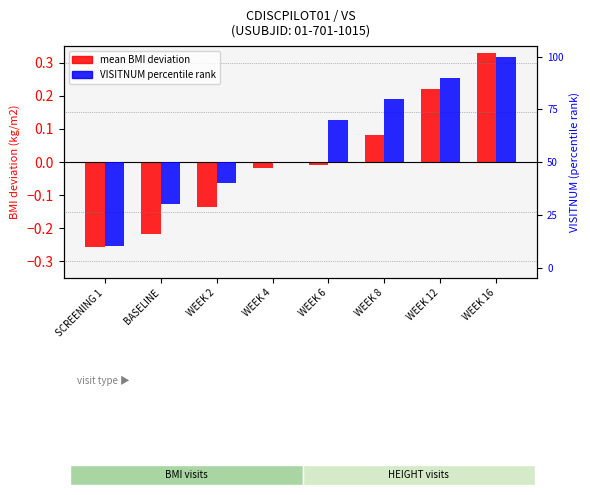

Is the value of VISITNUM (centered pct) at BASELINE greater than the value of mean BMI deviation at SCREENING 1?

No